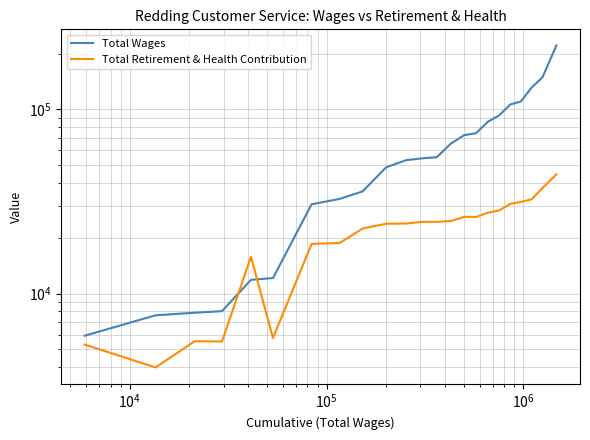

Reading left to right, extract all data points from this chart.

Total Wages: 5909	7626	7879	8030	11873	12147	30503	32642	35842	48444	52956	54186	54916	65156	72348	74121	85578	92587	106282	109992	130991	148881	221863
Total Retirement & Health Contribution: 5292	3976	5520	5498	15846	5744	18613	18813	22535	23933	24002	24520	24513	24767	26078	26033	27462	28236	30686	31439	32438	37347	44350